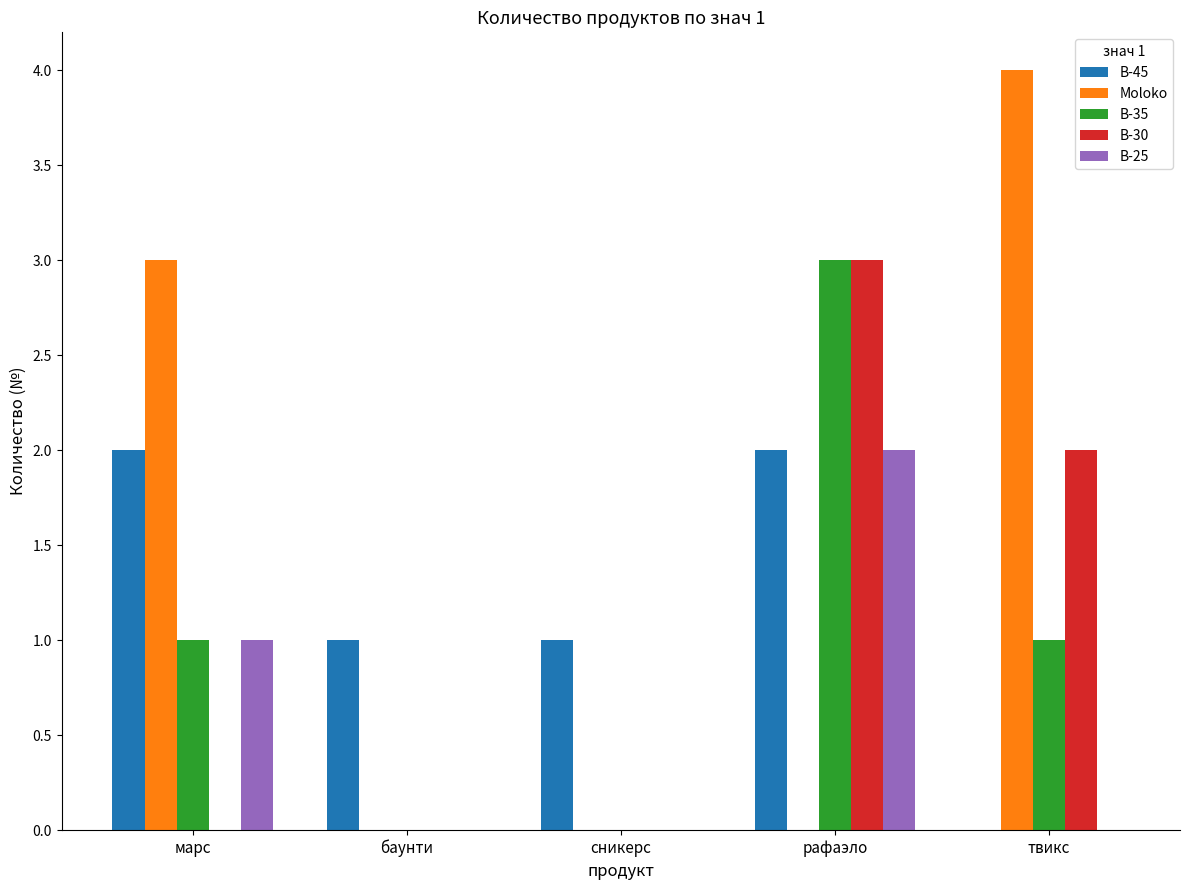

Which category has the highest value across all series?

твикс